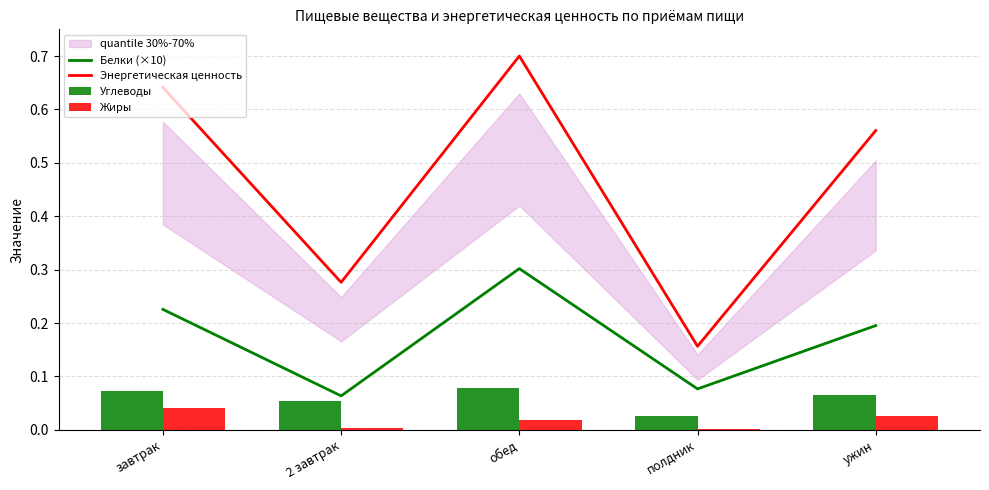

The Жиры series shows 0.0 at завтрак. True or false?

False